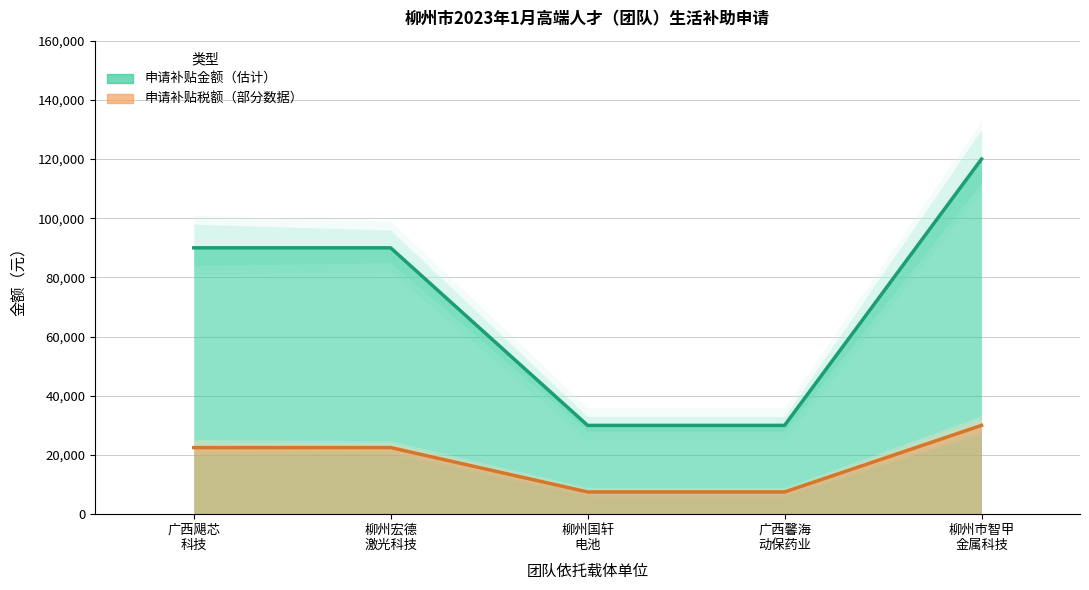

How many distinct data groups are displayed?

2